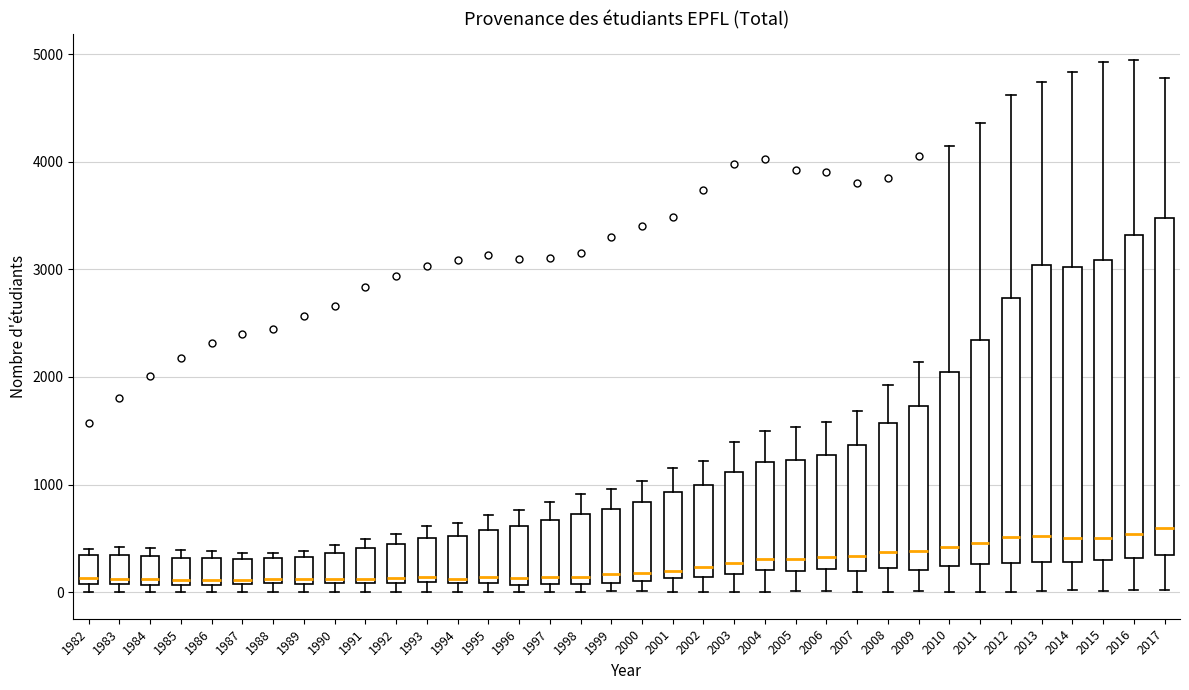

Where is the lower edge of the box at x = 2001 on the y-axis? The values are not printed on the chart, so give them approximately, as read against the axis.

100